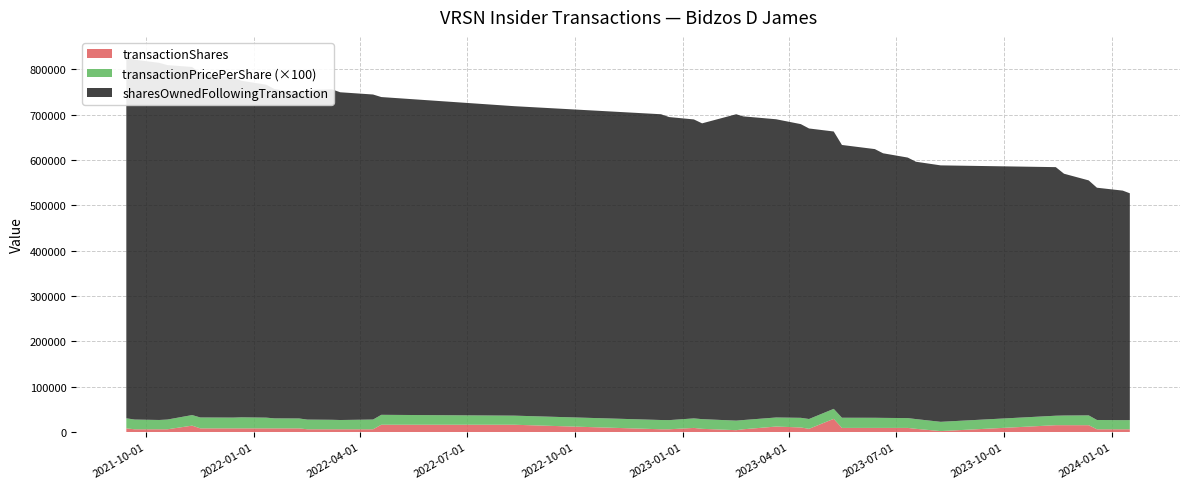

Reading left to right, extract all data points from this chart.

transactionShares: 2021-09-14=8000.0	2021-09-21=6000.0	2021-10-12=6000.0	2021-10-19=6000.0	2021-11-09=14000.0	2021-11-16=8000.0	2021-12-14=8000.0	2021-12-21=8000.0	2022-01-11=8000.0	2022-01-18=8000.0	2022-02-08=8000.0	2022-02-15=6000.0	2022-03-08=6000.0	2022-03-15=6000.0	2022-04-12=6000.0	2022-04-19=16000.0	2022-08-10=16000.0	2022-12-13=6000.0	2022-12-20=6000.0	2023-01-10=9000.0	2023-01-17=7000.0	2023-02-15=4000.0	2023-02-21=6000.0	2023-03-21=12000.0	2023-04-11=10000.0	2023-04-18=7000.0	2023-05-09=29000.0	2023-05-16=9000.0	2023-06-13=9000.0	2023-06-20=9000.0	2023-07-11=9000.0	2023-07-18=7000.0	2023-08-08=2000.0	2023-11-14=15000.0	2023-11-21=15000.0	2023-12-12=15000.0	2023-12-19=6000.0	2024-01-10=6000.0	2024-01-16=6000.0
transactionPricePerShare: 2021-09-14=222.1	2021-09-21=214.6	2021-10-12=205.0	2021-10-19=214.8	2021-11-09=233.5	2021-11-16=240.3	2021-12-14=237.9	2021-12-21=243.7	2022-01-11=236.8	2022-01-18=220.6	2022-02-08=218.3	2022-02-15=213.6	2022-03-08=209.3	2022-03-15=204.3	2022-04-12=214.9	2022-04-19=218.8	2022-08-10=200.8	2022-12-13=204.5	2022-12-20=201.9	2023-01-10=210.0	2023-01-17=213.6	2023-02-15=210.7	2023-02-21=203.6	2023-03-21=200.0	2023-04-11=212.7	2023-04-18=216.7	2023-05-09=220.3	2023-05-16=224.6	2023-06-13=223.6	2023-06-20=221.3	2023-07-11=216.7	2023-07-18=214.7	2023-08-08=204.6	2023-11-14=209.0	2023-11-21=213.6	2023-12-12=216.6	2023-12-19=205.2	2024-01-10=201.0	2024-01-16=202.3
sharesOwnedFollowingTransaction: 2021-09-14=799785.0	2021-09-21=793785.0	2021-10-12=787785.0	2021-10-19=781785.0	2021-11-09=767785.0	2021-11-16=758390.0	2021-12-14=750390.0	2021-12-21=742390.0	2022-01-11=734390.0	2022-01-18=726390.0	2022-02-08=718390.0	2022-02-15=726998.0	2022-03-08=728915.0	2022-03-15=722915.0	2022-04-12=716915.0	2022-04-19=700915.0	2022-08-10=682601.0	2022-12-13=674444.0	2022-12-20=668444.0	2023-01-10=659444.0	2023-01-17=652444.0	2023-02-15=675810.0	2023-02-21=669810.0	2023-03-21=657810.0	2023-04-11=647810.0	2023-04-18=640810.0	2023-05-09=611810.0	2023-05-16=601642.0	2023-06-13=592642.0	2023-06-20=583642.0	2023-07-11=574642.0	2023-07-18=567642.0	2023-08-08=565642.0	2023-11-14=548306.0	2023-11-21=533306.0	2023-12-12=518306.0	2023-12-19=512306.0	2024-01-10=506306.0	2024-01-16=500306.0